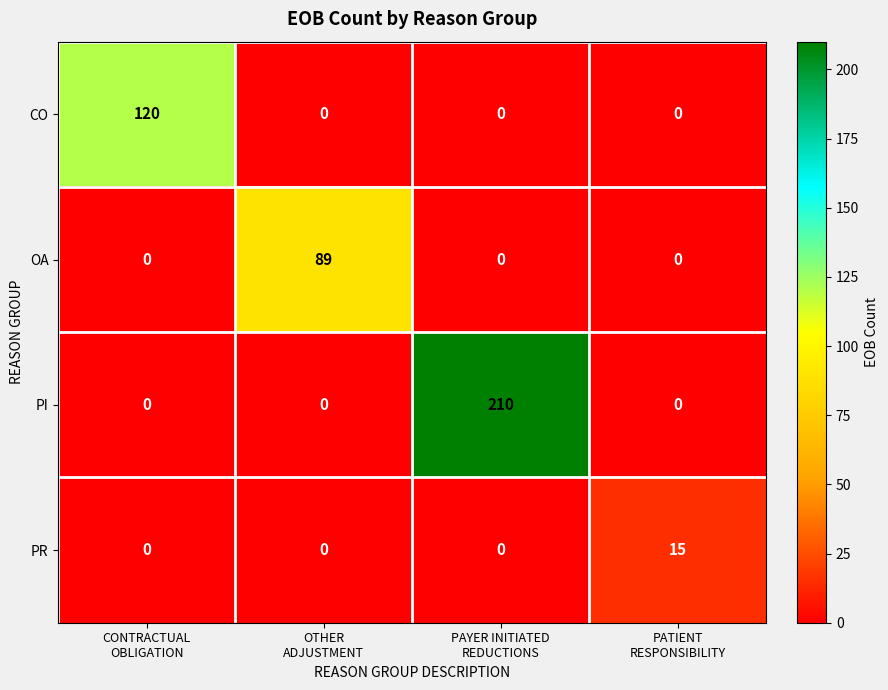

How many CO values are between 0 and 120?

4